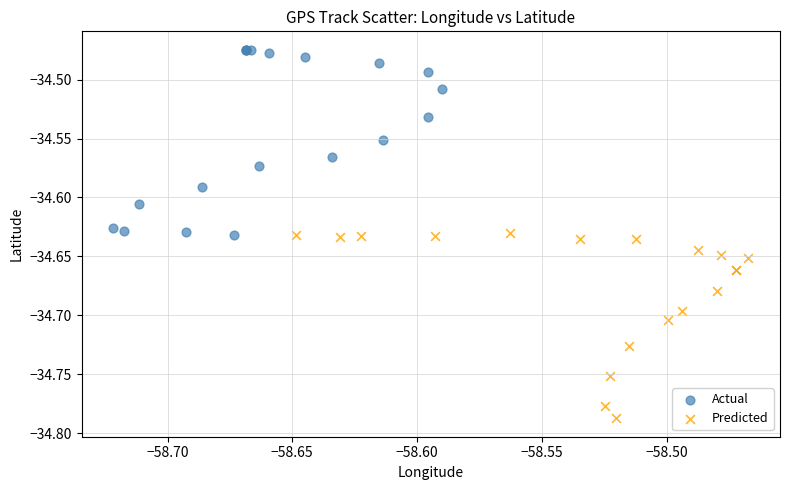

What are all the series names shown in the legend?

Actual, Predicted